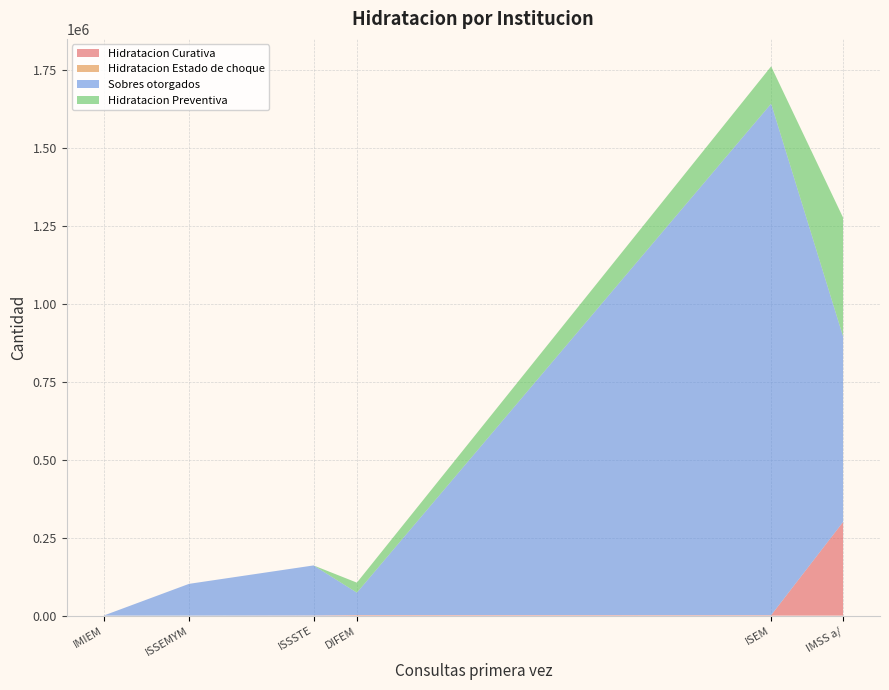

At which category is the sum across all series the highest?

ISEM